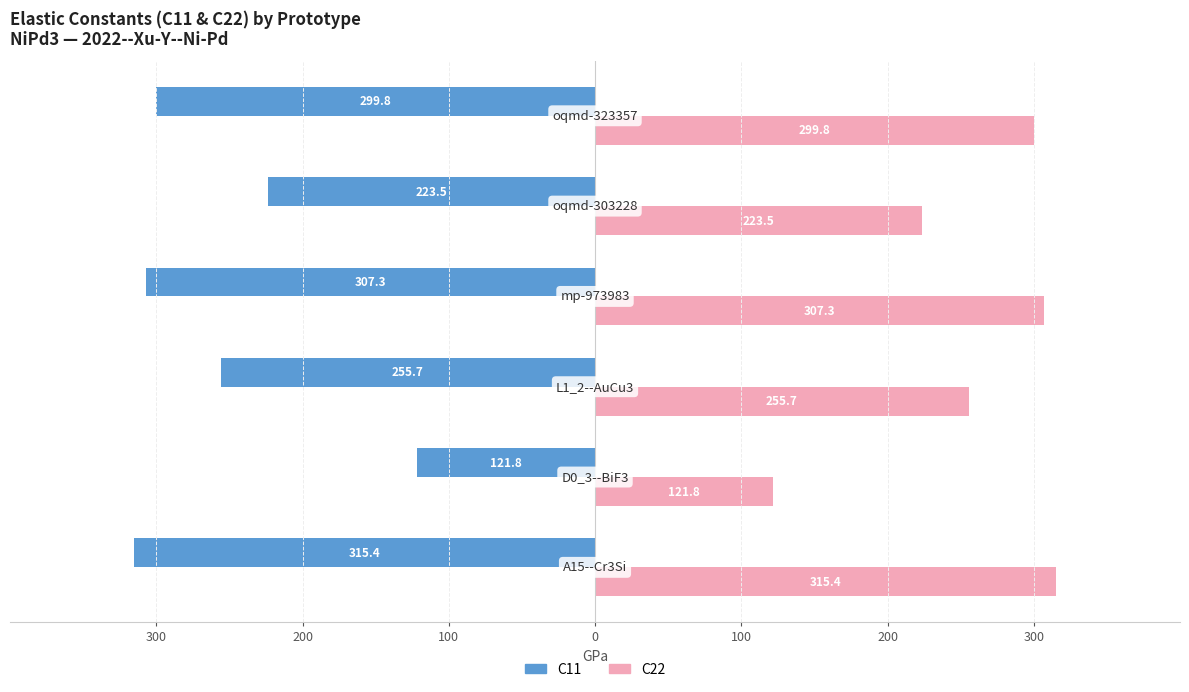

What are all the series names shown in the legend?

C11, C22